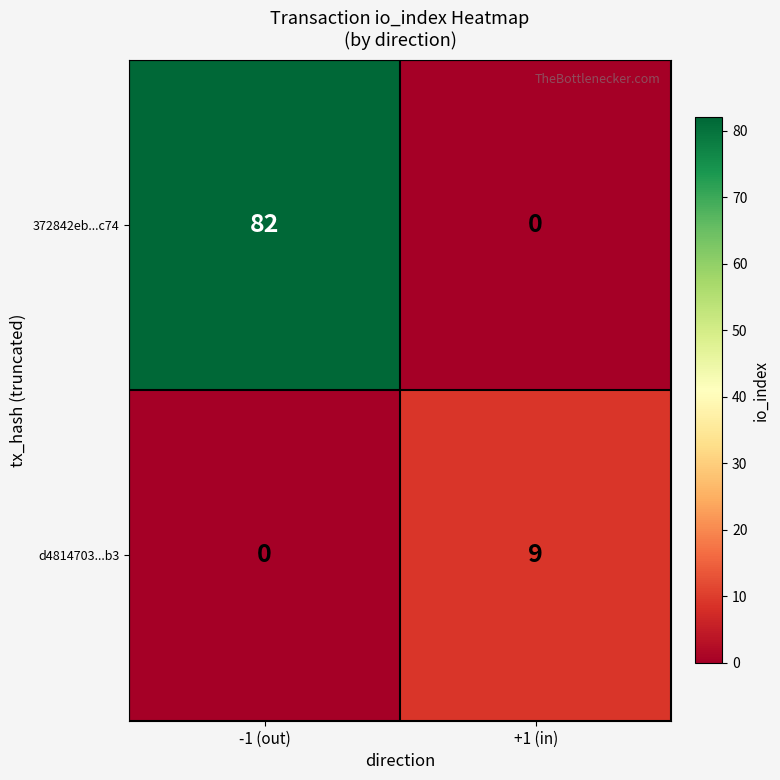

Is it true that 372842eb...c74 equals 82 at -1 (out)?

True